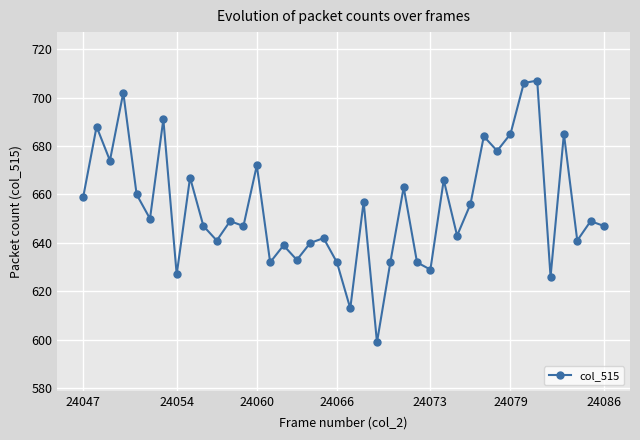

What is the value of the 8th point from the left?

627